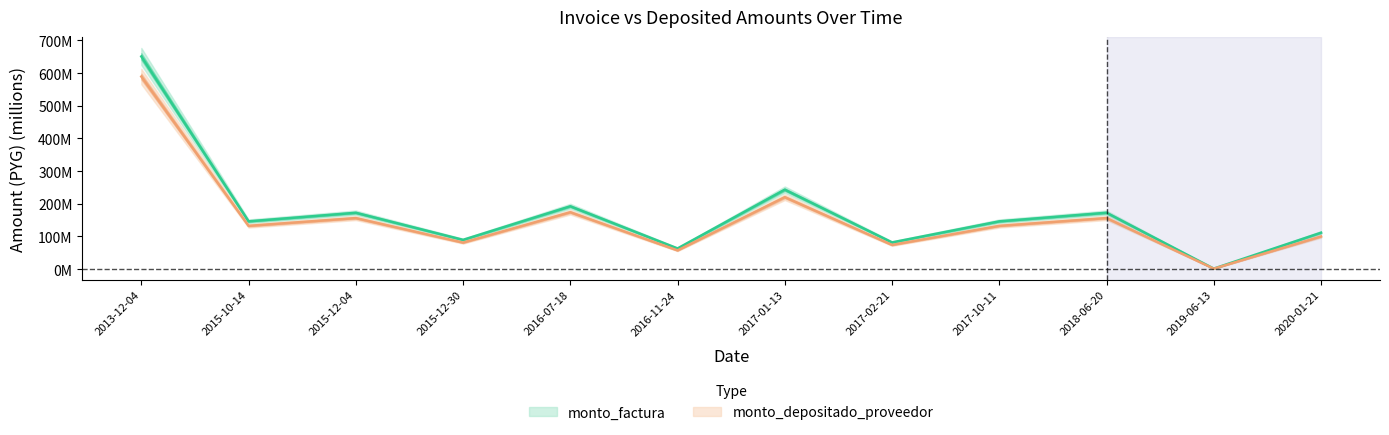

Which series has the largest range (max minus min)?

monto_factura